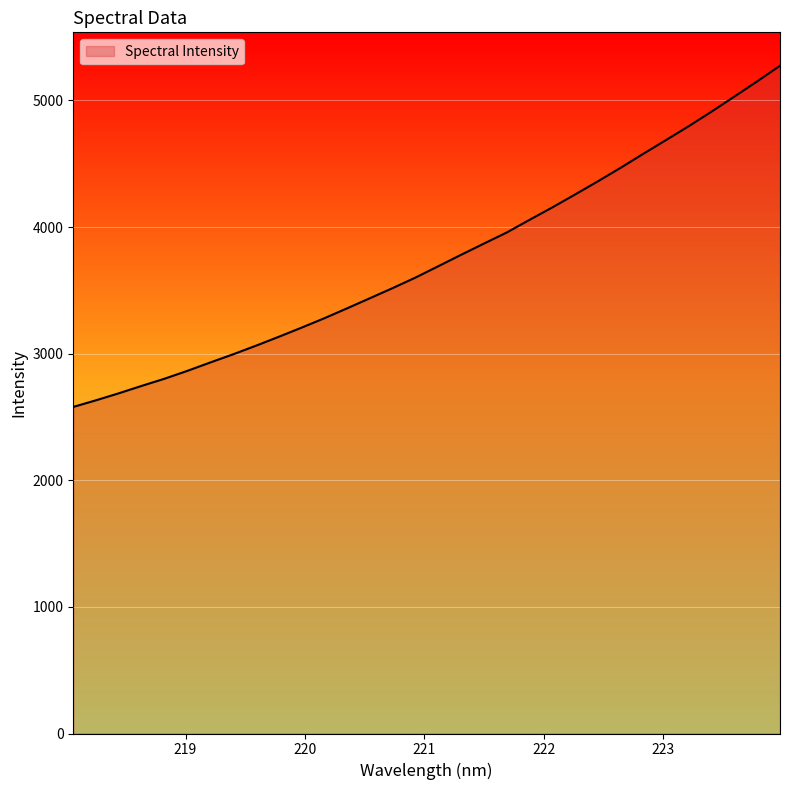

What is the maximum value shown in the chart?

5274.4